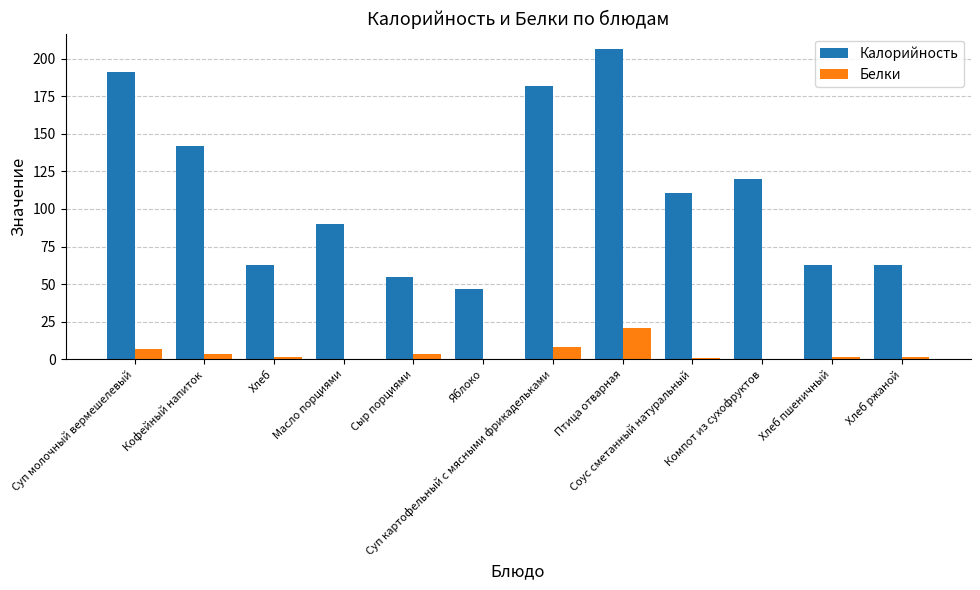

Is the value of Белки at Сыр порциями greater than the value of Калорийность at Суп молочный вермешелевый?

No